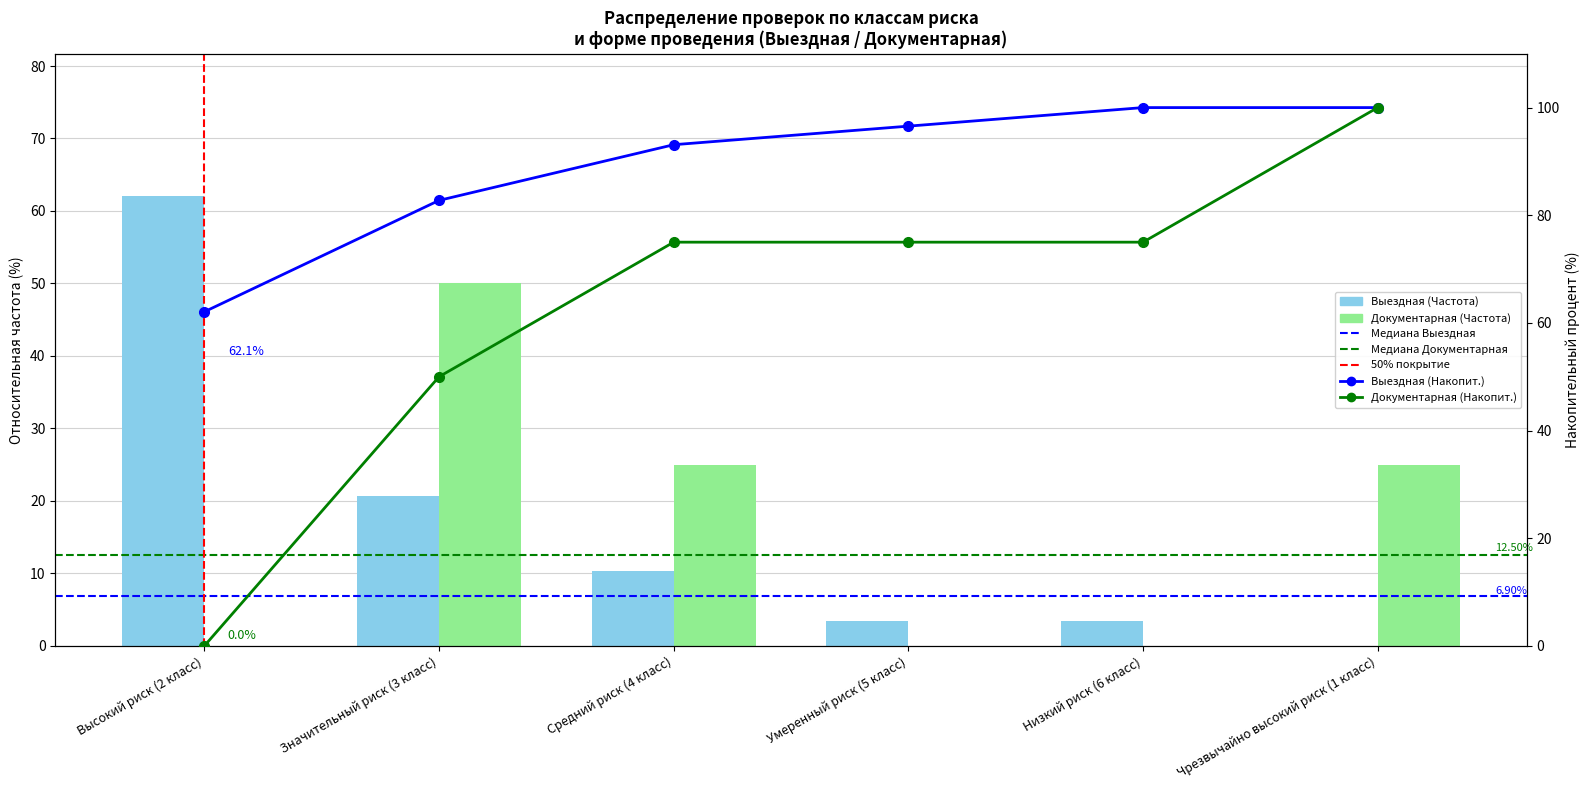

Is the value of Выездная at Высокий риск (2 класс) greater than the value of Документарная at Значительный риск (3 класс)?

Yes